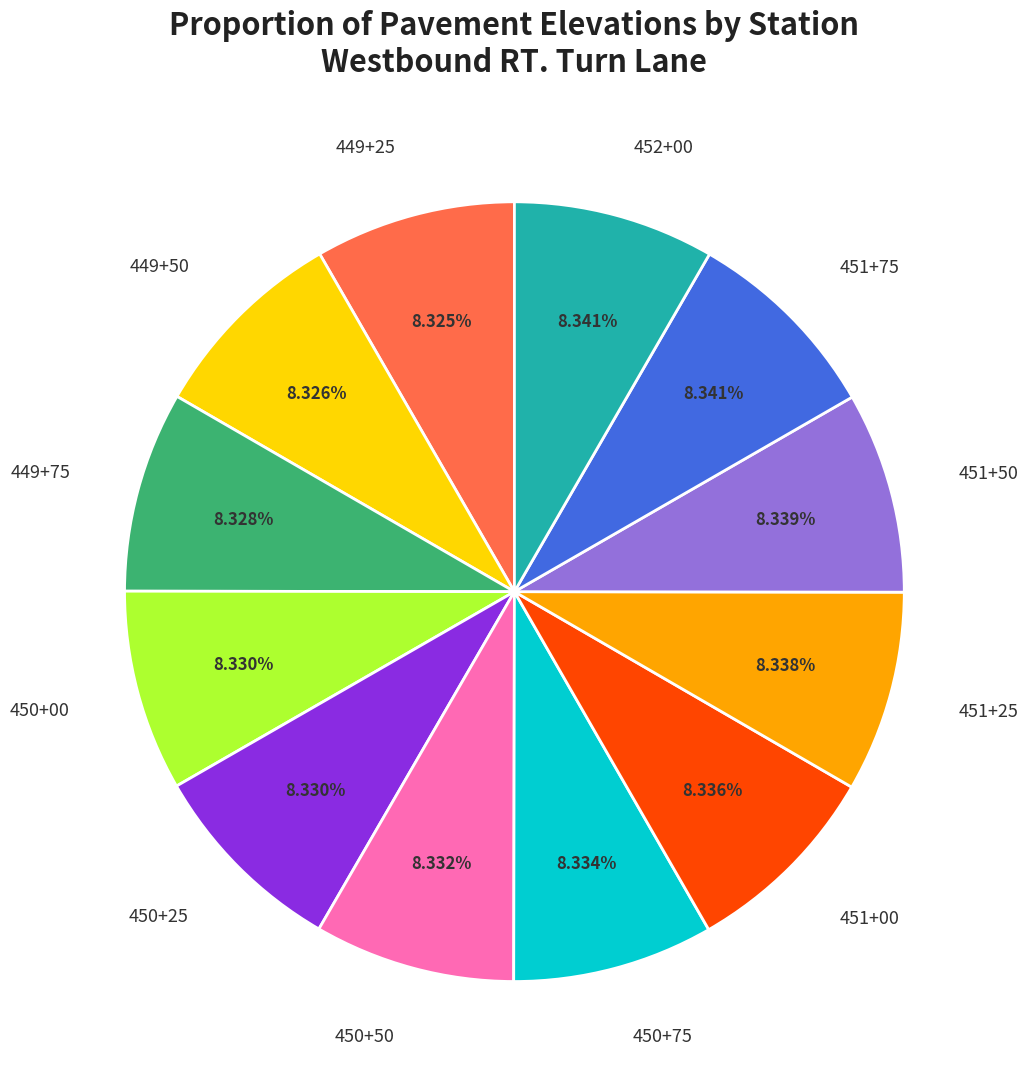

What percentage is the 450+50 slice, to the nearest percent?

8%